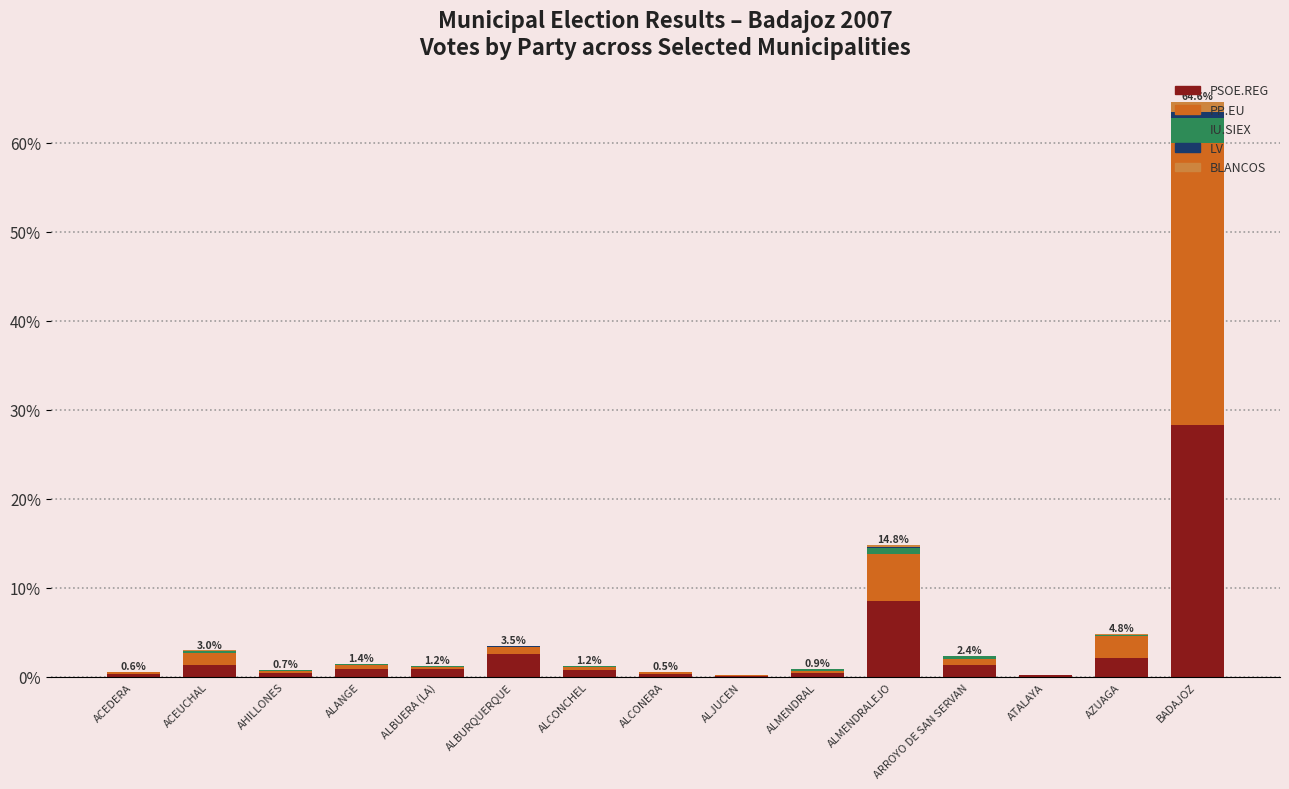

Count the number of categories in the chart.

15